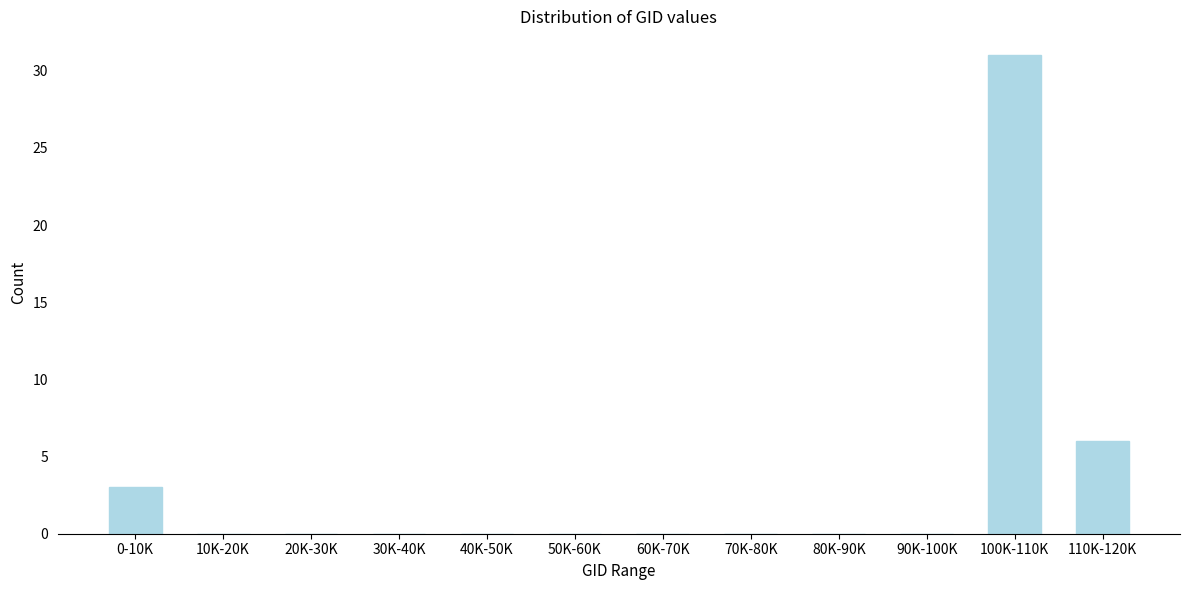

Reading left to right, what are all the values shown in this chart?

0-10K=3	10K-20K=0	20K-30K=0	30K-40K=0	40K-50K=0	50K-60K=0	60K-70K=0	70K-80K=0	80K-90K=0	90K-100K=0	100K-110K=31	110K-120K=6